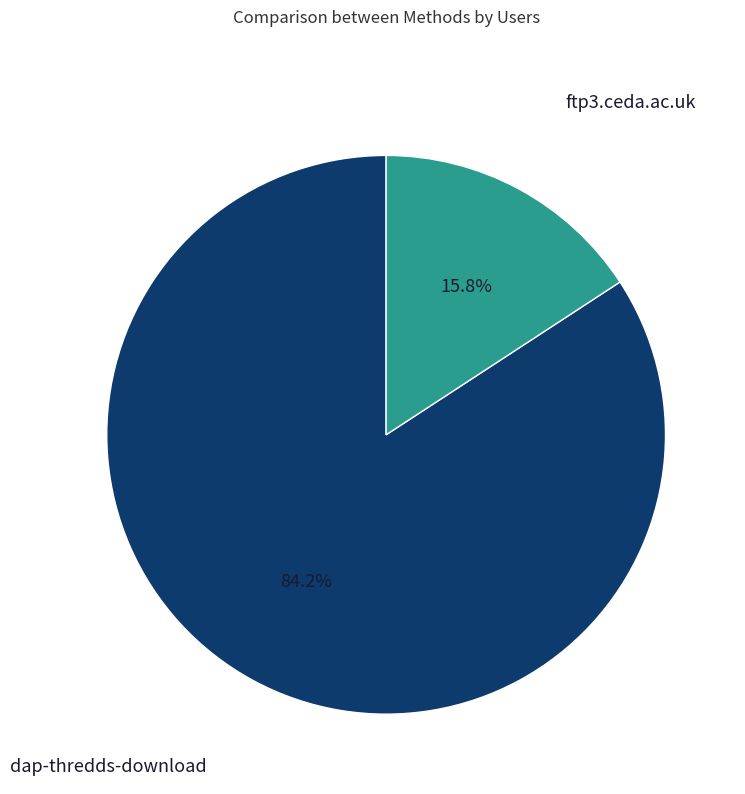

Is there any slice that represents more than half of the pie?

Yes